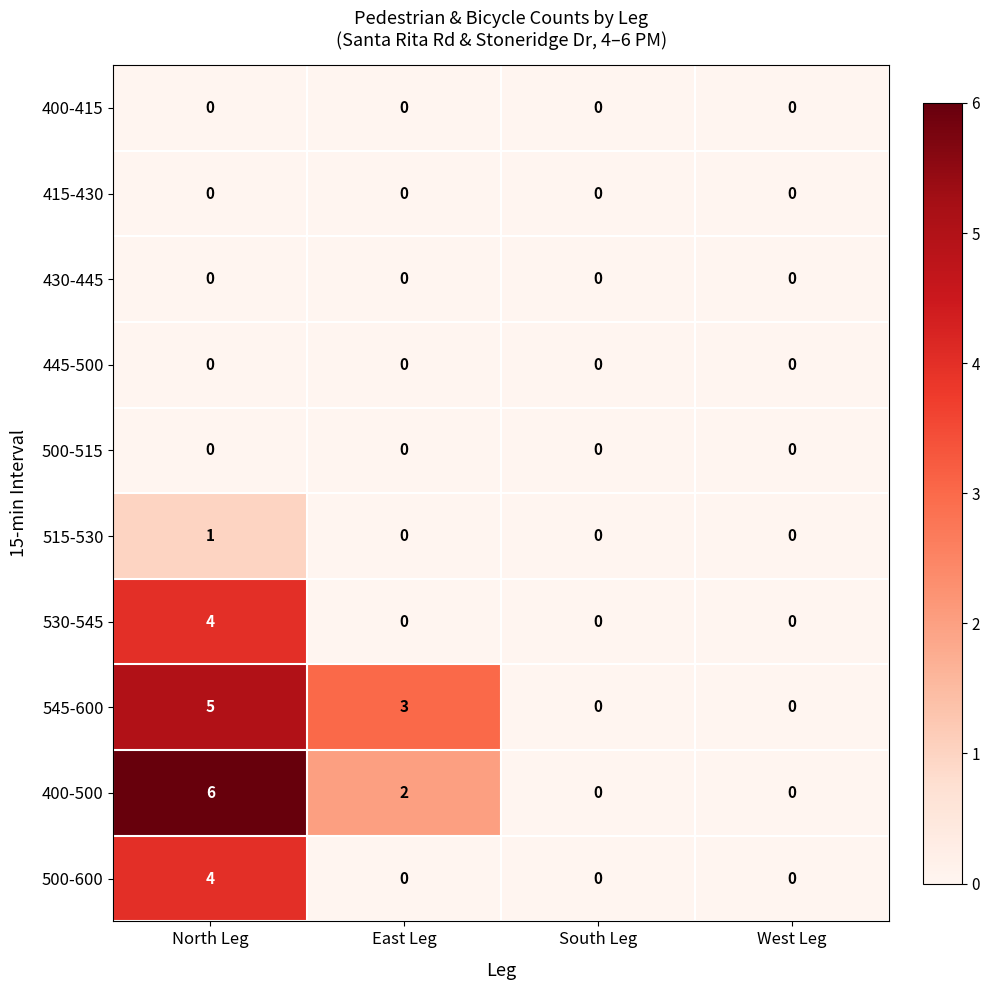

How many distinct data groups are displayed?

10